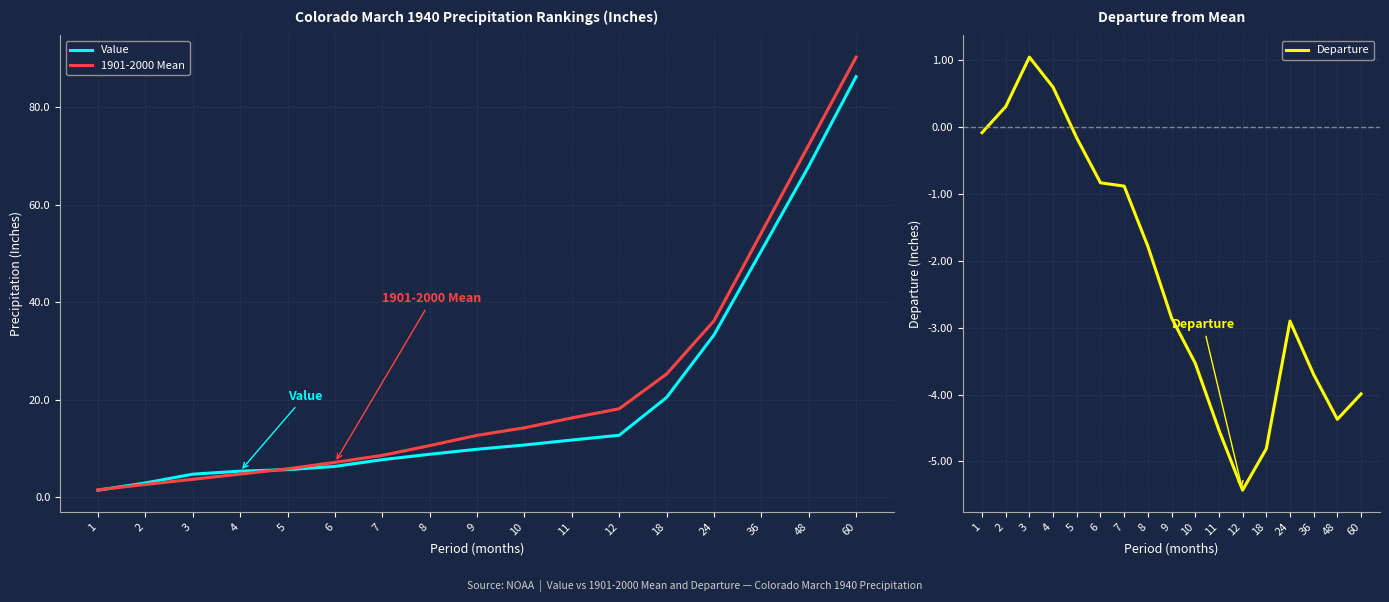

What is the spread (max minus min) of values at 4?

4.7